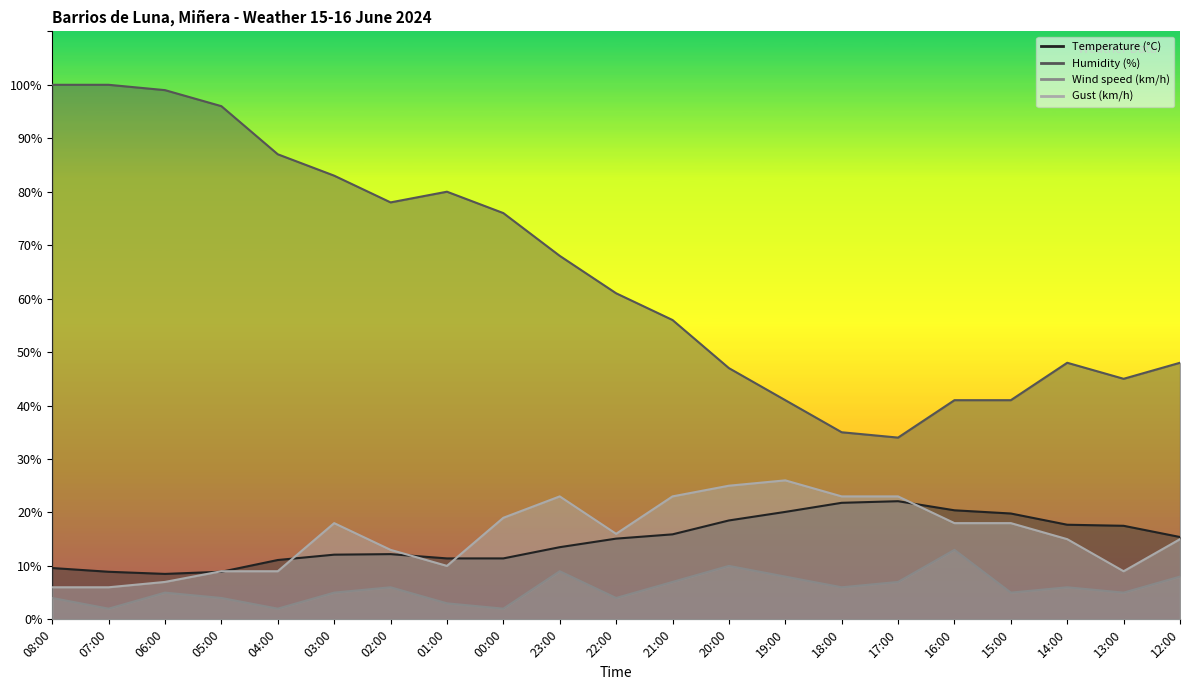

Is it true that Gust (km/h) equals 6.2 at 19:00?

False